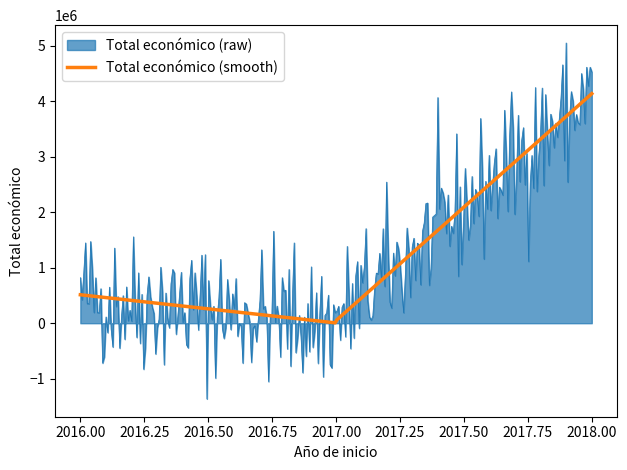

What is the highest value of the Total económico (smooth) series?

4139393.0